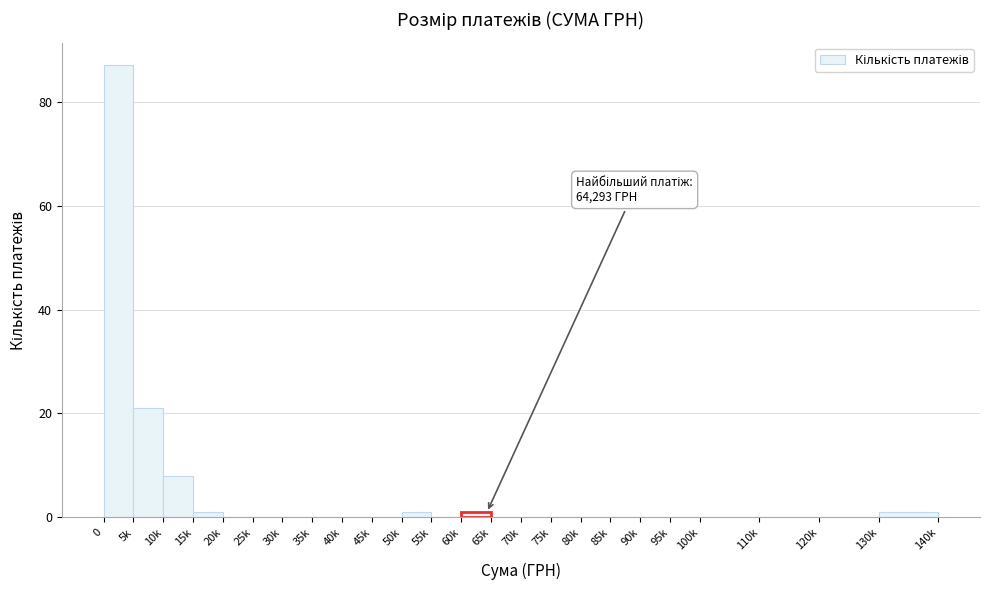

Reading left to right, list all the values displayed in this chart.

0=87	5k=21	10k=8	15k=1	20k=0	25k=0	30k=0	35k=0	40k=0	45k=0	50k=1	55k=0	60k=1	65k=0	70k=0	75k=0	80k=0	85k=0	90k=0	95k=0	100k=0	110k=0	120k=0	130k=1